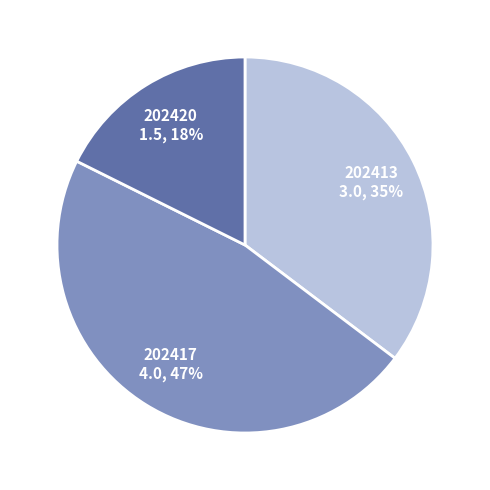

Is 202413 the majority of the pie?

No